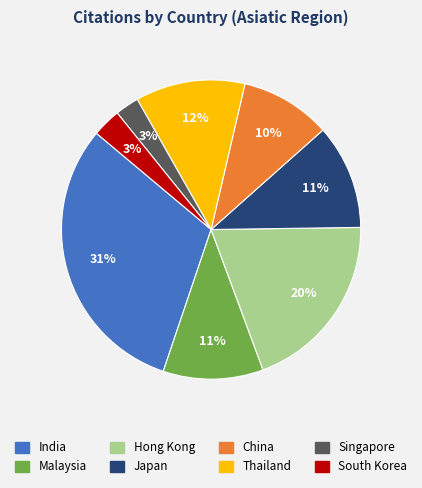

Is there a majority slice in this chart?

No